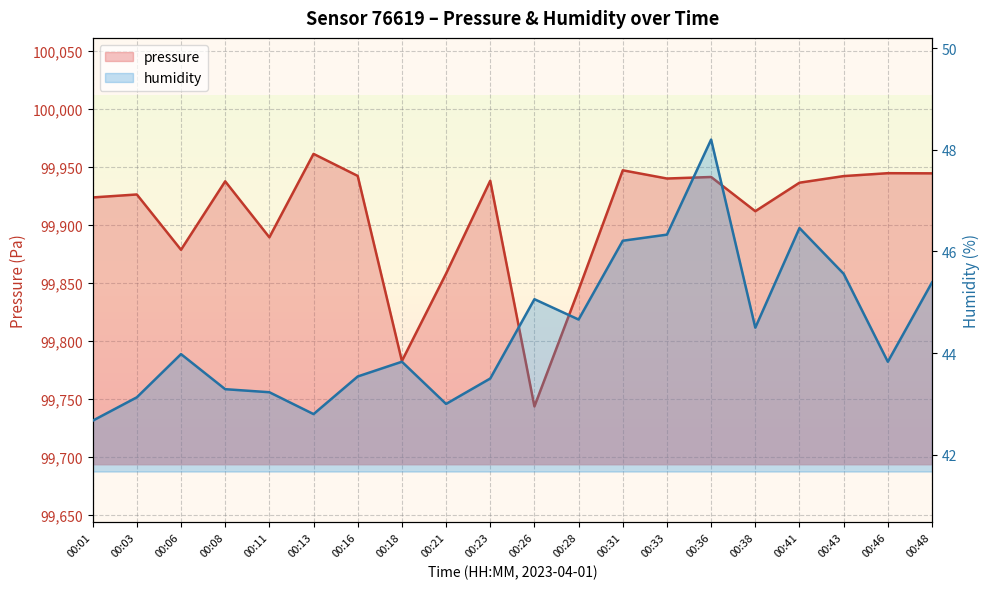

What are all the series names shown in the legend?

pressure, humidity